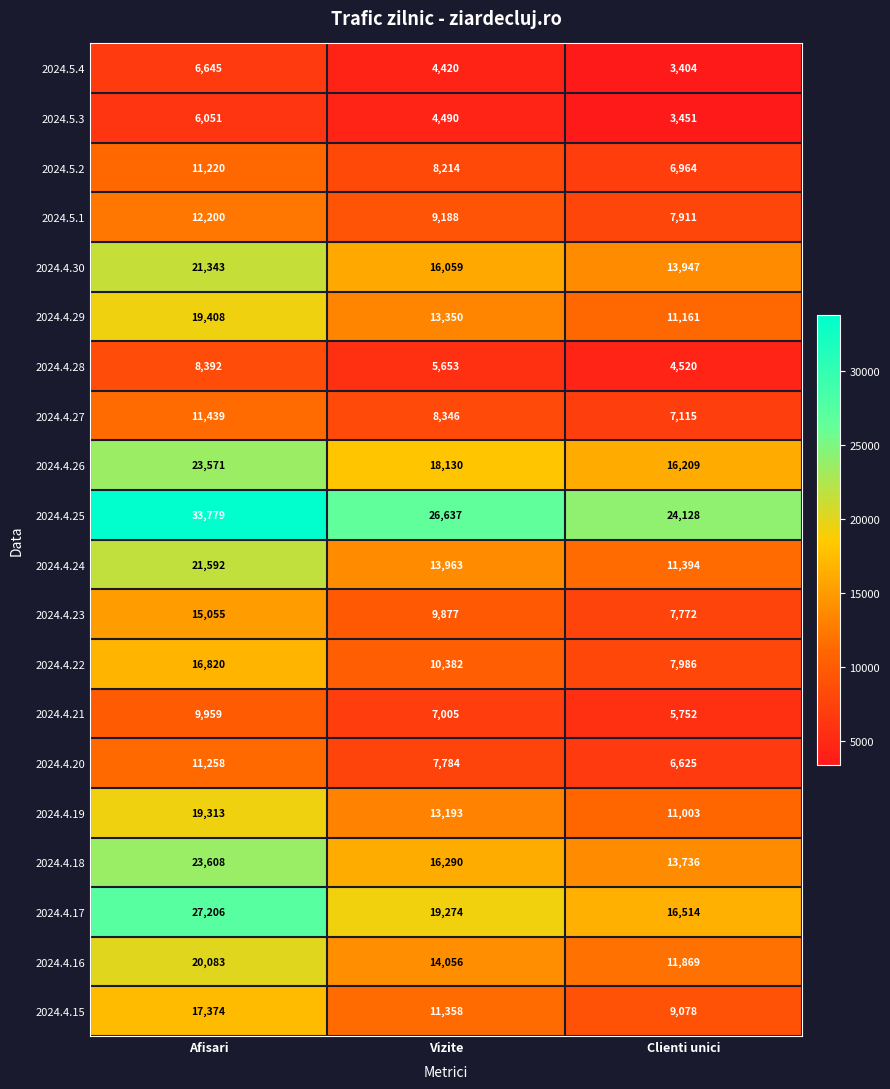

What is the total value across all series at Clienti unici?

200539